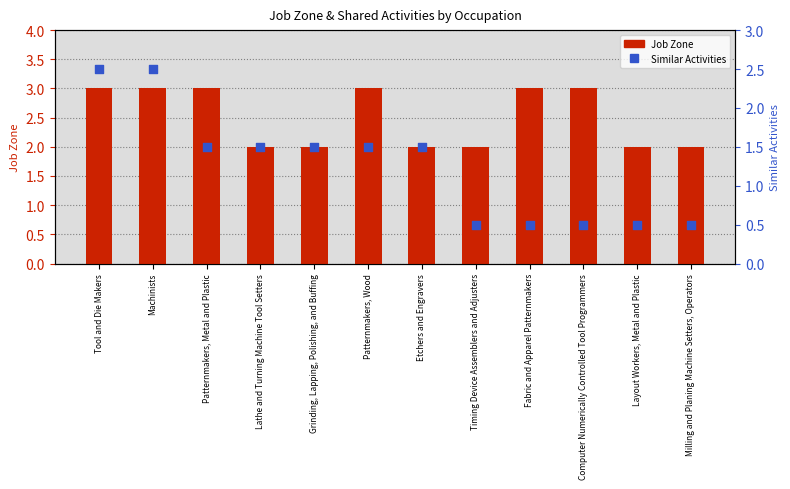

Which series has the largest total across all categories?

Job Zone